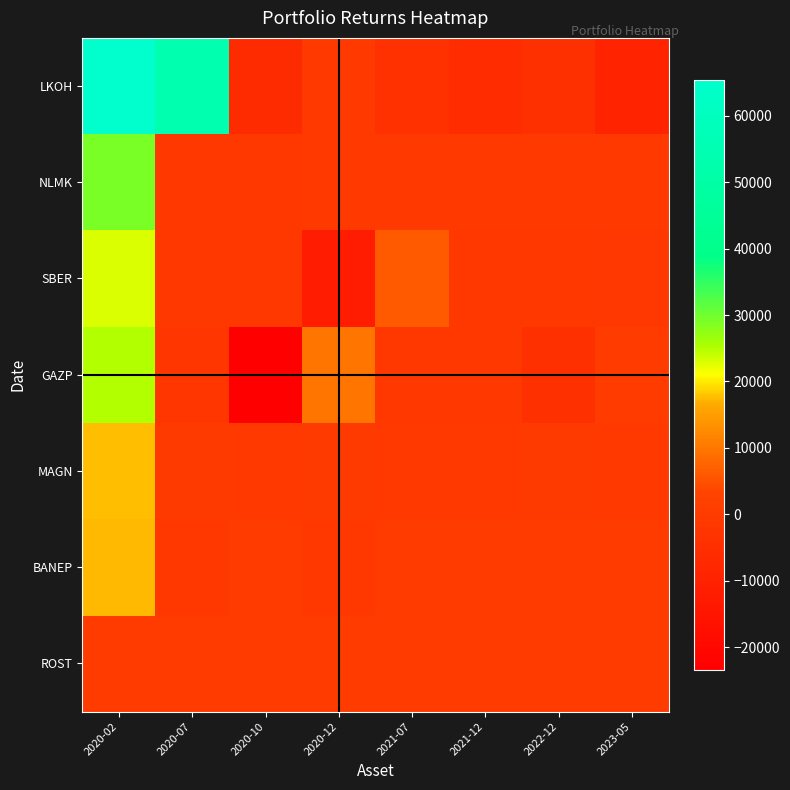

Reading right to left, transcribe all the data shown in this chart.

LKOH: 2023-05=-9344.0	2022-12=-4454.0	2021-12=-5916.0	2021-07=-3706.0	2020-12=-800.0	2020-10=-6090.0	2020-07=54175.2	2020-02=65430.0
NLMK: 2023-05=-826.0	2022-12=-559.0	2021-12=-543.0	2021-07=-560.0	2020-12=-640.0	2020-10=-1277.0	2020-07=-1009.0	2020-02=29200.0
SBER: 2023-05=-1740.0	2022-12=-1302.0	2021-12=-1302.0	2021-07=6325.5	2020-12=-12250.0	2020-10=-1392.0	2020-07=-1044.0	2020-02=22800.0
GAZP: 2023-05=-1.0	2022-12=-4440.0	2021-12=-1092.0	2021-07=-1326.0	2020-12=9858.5	2020-10=-23400.0	2020-07=-2167.5	2020-02=25137.0
MAGN: 2023-05=-832.4	2022-12=-210.8	2021-12=-524.8	2021-07=-574.0	2020-12=-240.0	2020-10=-518.2	2020-07=-486.2	2020-02=17600.0
BANEP: 2023-05=-1.0	2022-12=-1.0	2021-12=-1.0	2021-07=-1.0	2020-12=-1020.9	2020-10=-1.0	2020-07=-938.1	2020-02=17250.0
ROST: 2023-05=-22.6	2022-12=-22.6	2021-12=-22.6	2021-07=-20.7	2020-12=-20.7	2020-10=-20.7	2020-07=-20.7	2020-02=50.0